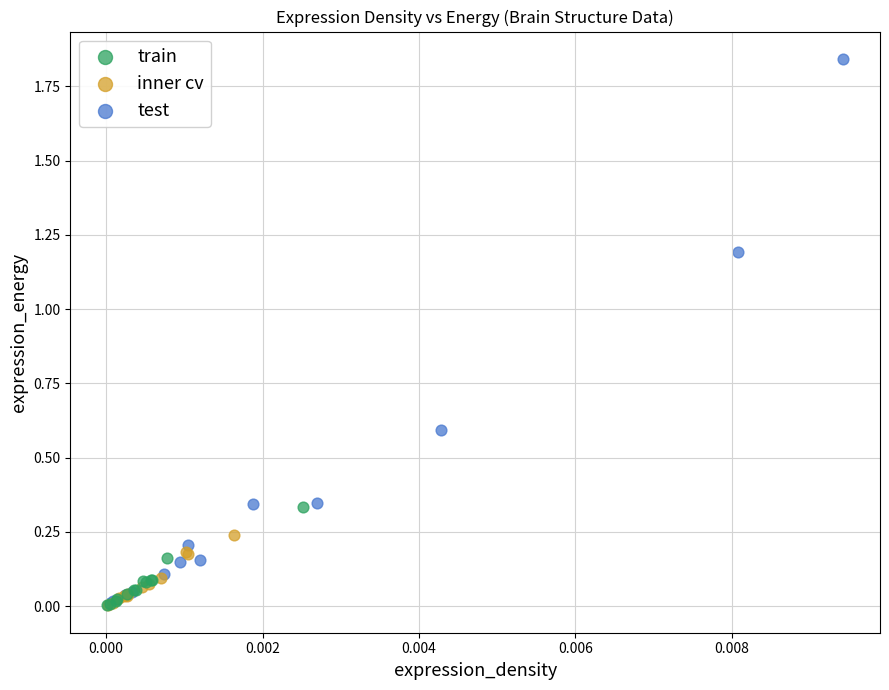

Which series has the widest spread of Y values?

test